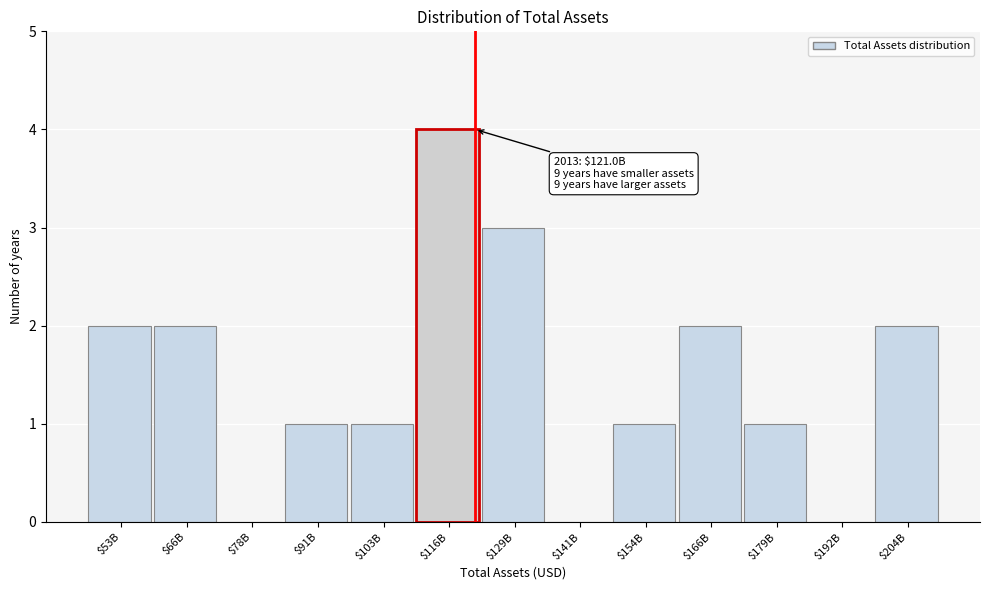

What is the sum of all values?

19